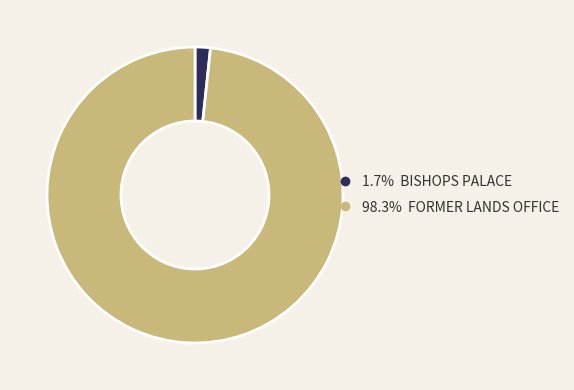

Count the number of slices in the pie.

2